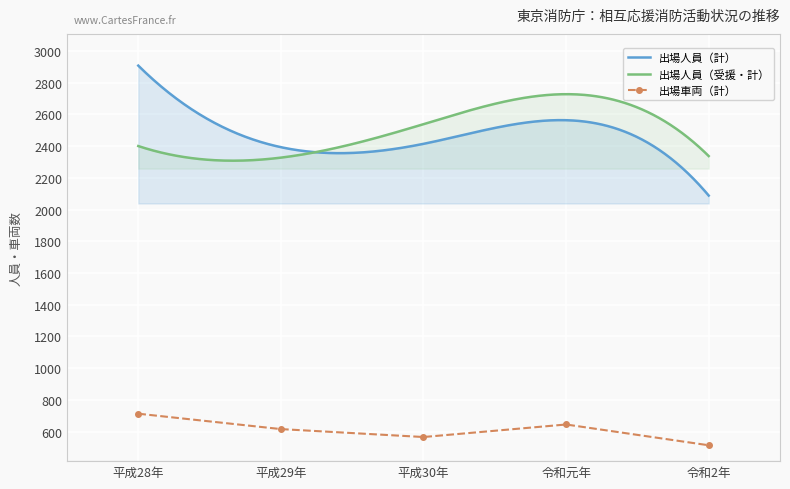

What is the maximum value for 出場人員（計）?

2907.0